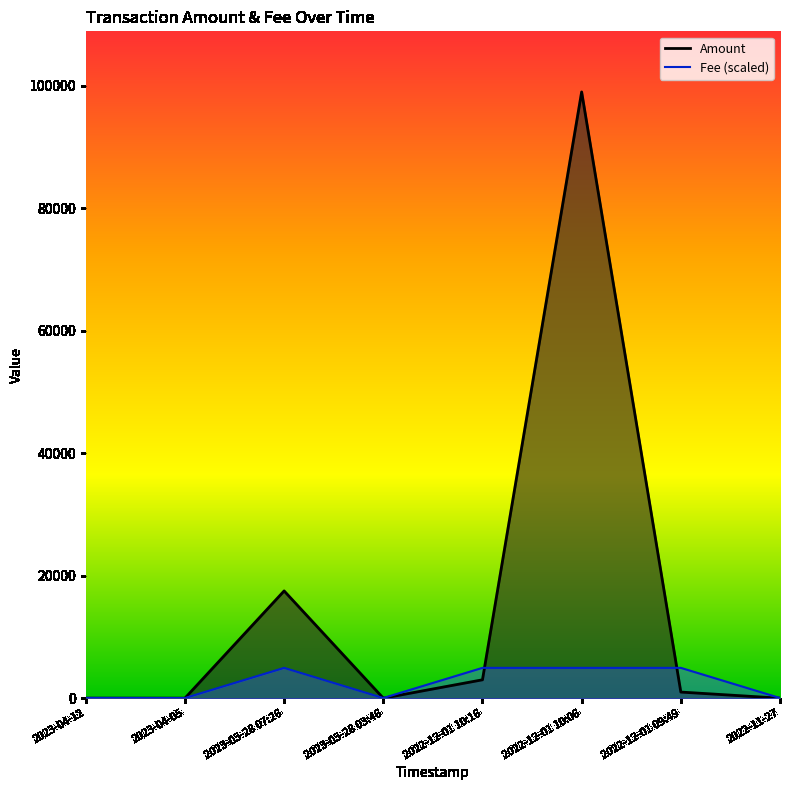

List the series in order of their peak value, lowest first.

Fee, Amount